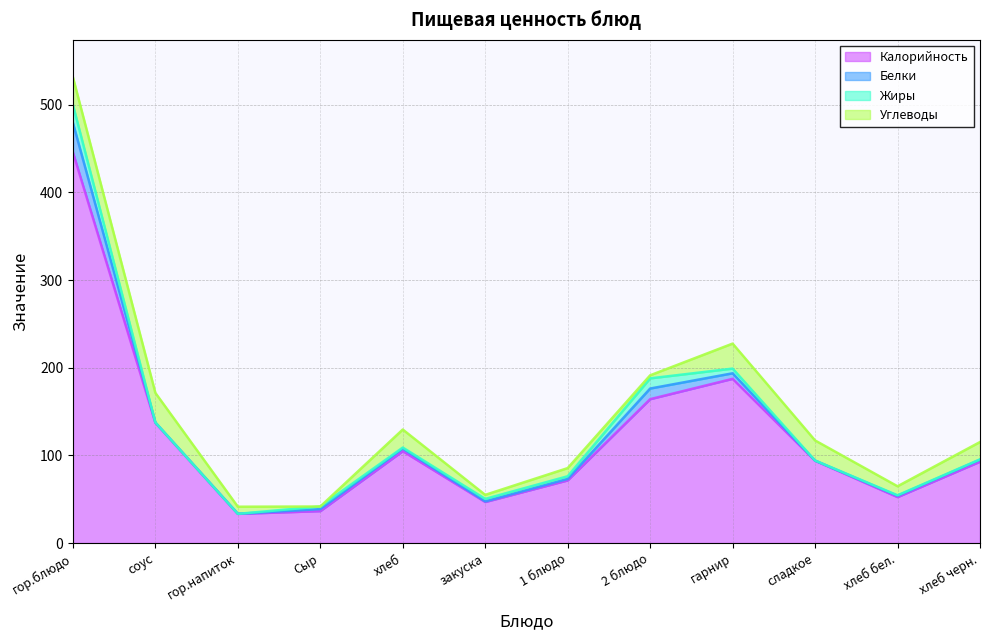

Which has a higher value, закуска or хлеб?

хлеб